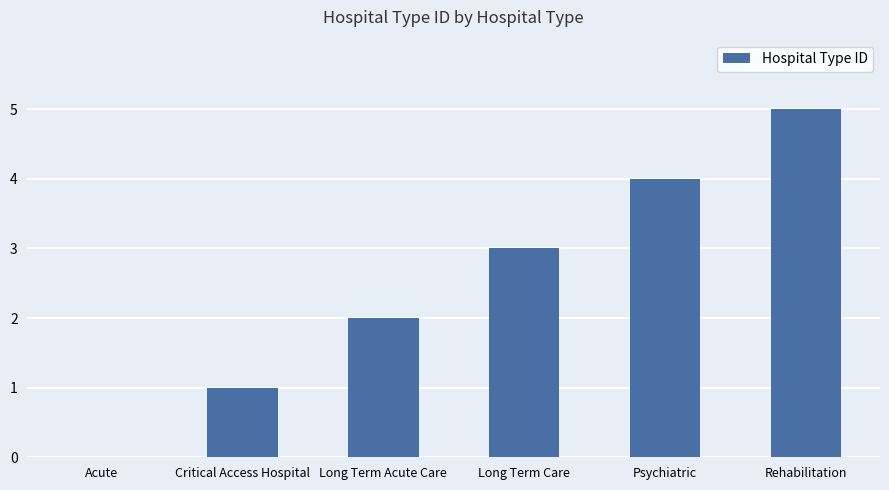

Which category has the highest value across all series?

Rehabilitation